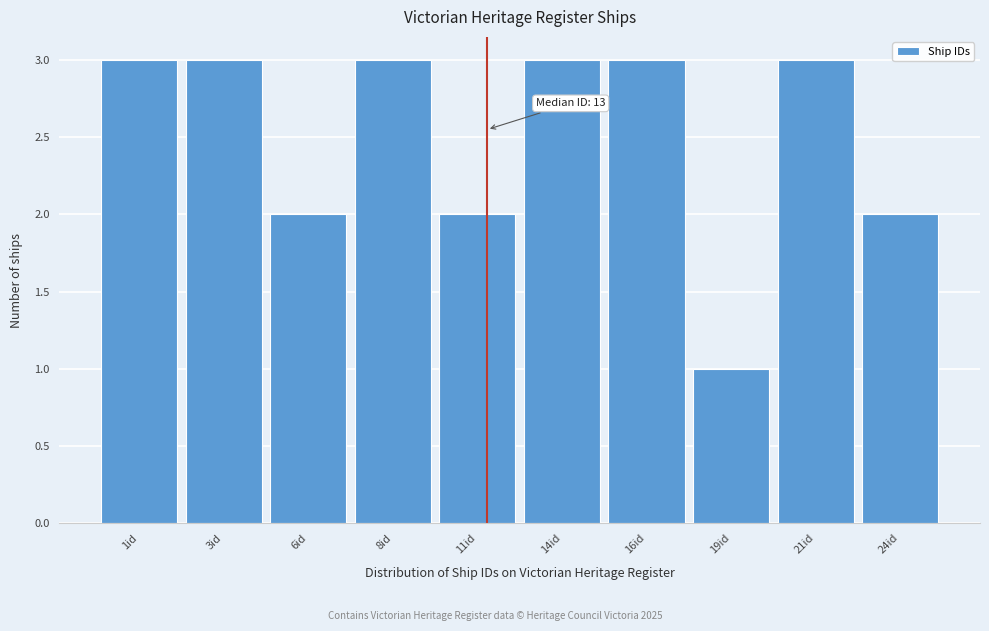

Reading left to right, extract all data points from this chart.

1id=3	3id=3	6id=2	8id=3	11id=2	14id=3	16id=3	19id=1	21id=3	24id=2